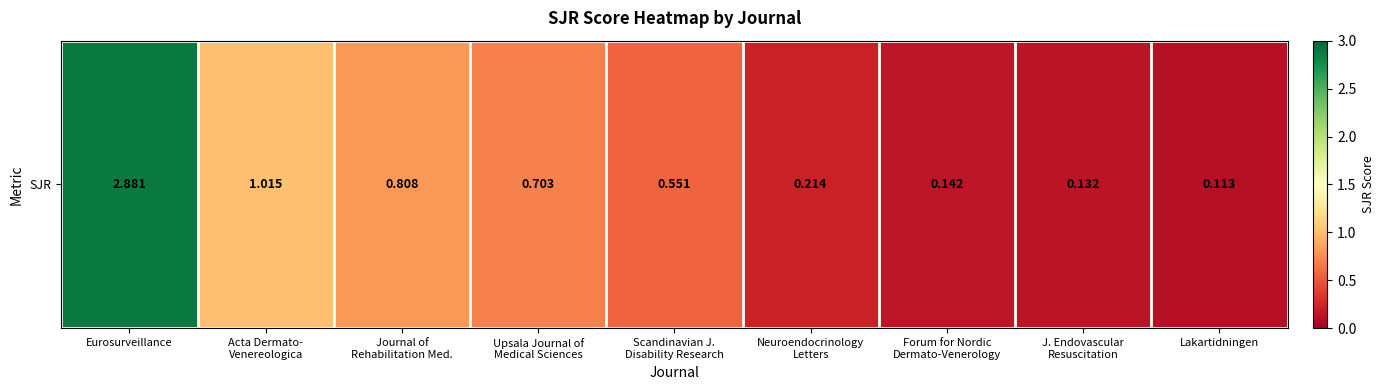

What is the sum of the values at Scandinavian J.
Disability Research and Neuroendocrinology
Letters?

0.8